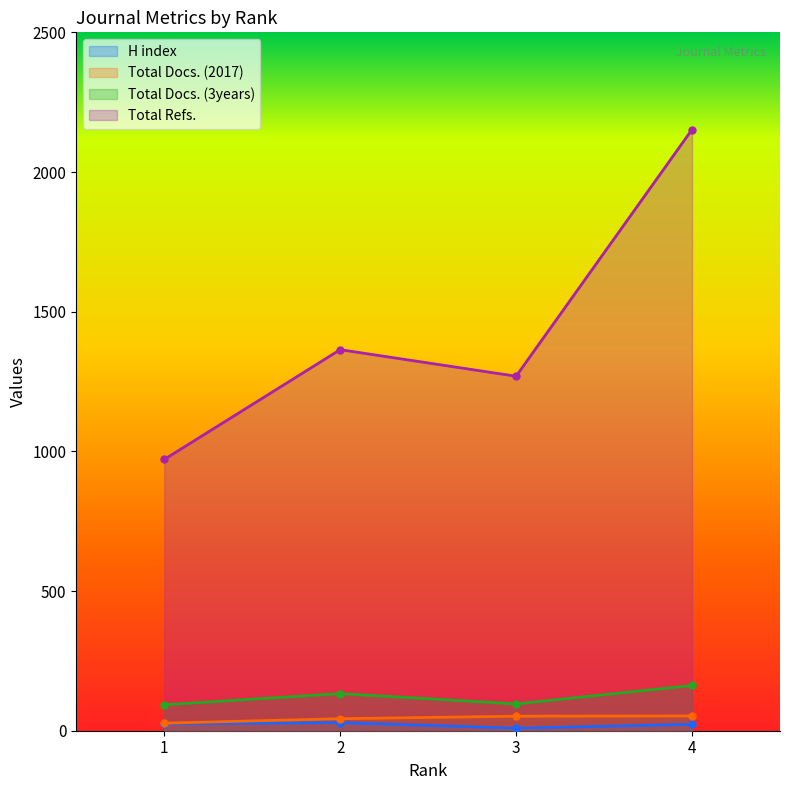

True or false: Total Docs. (2017) and H index intersect in this chart.

False